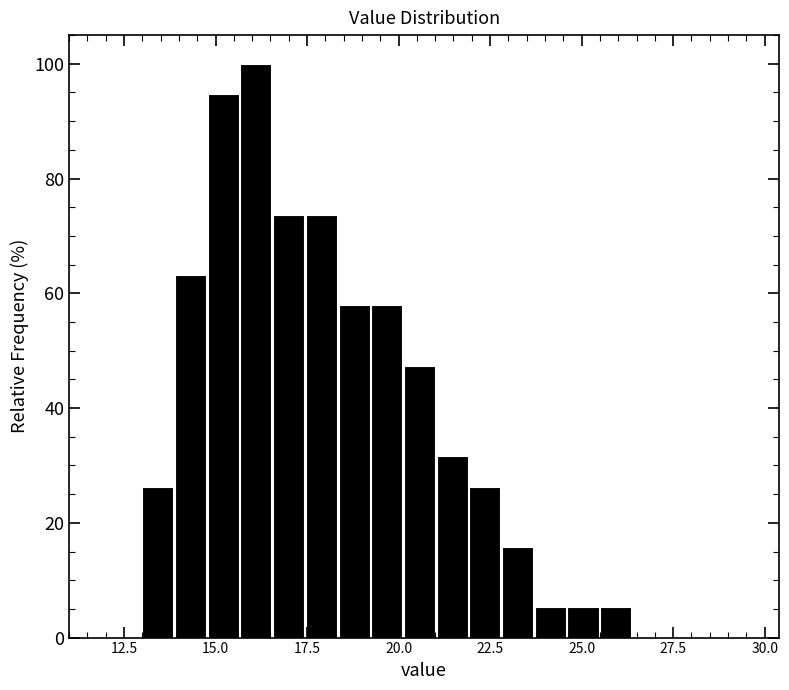

Around what value on the x-axis is the tallest bar? Give the approximate position of its centre, as read against the axis.

16.0